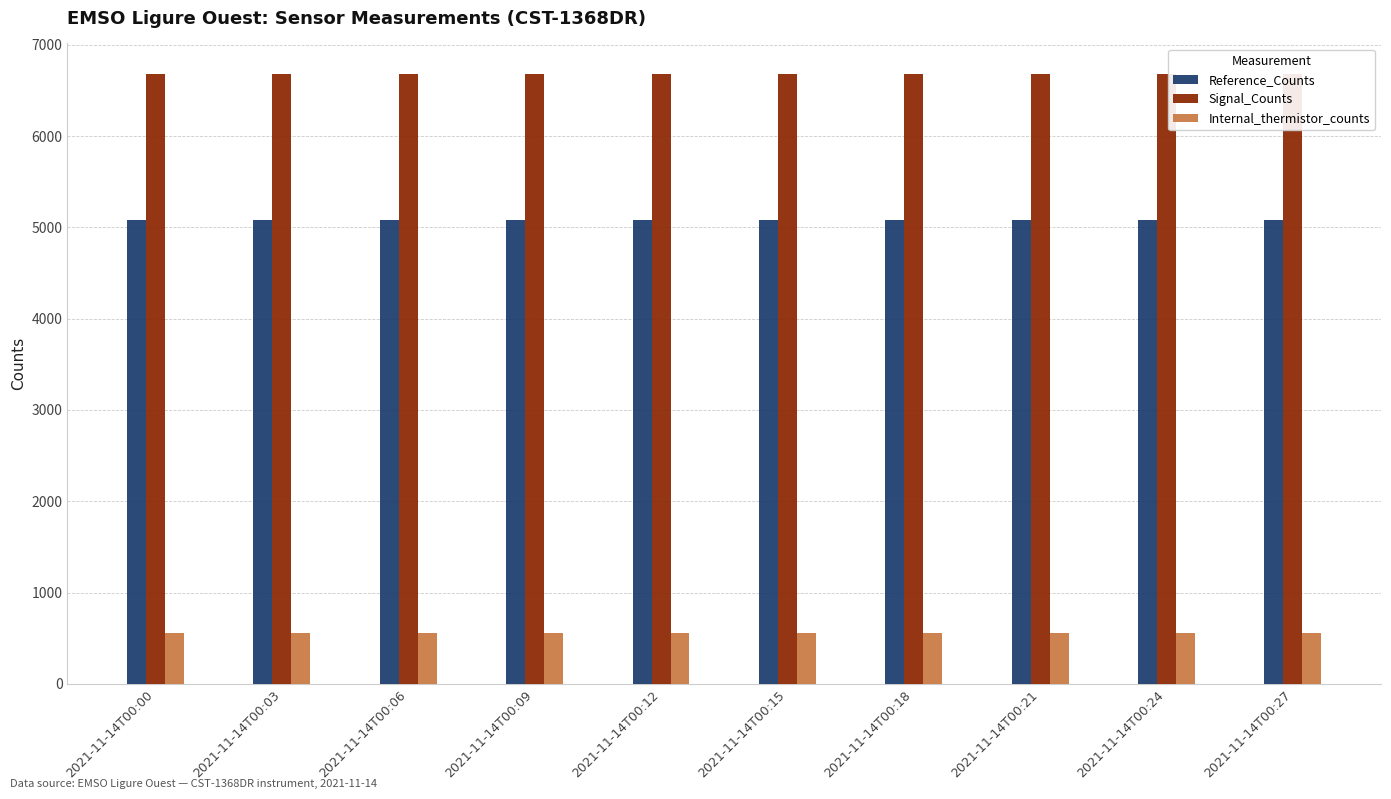

At how many categories does at least one series exceed 4539?

10